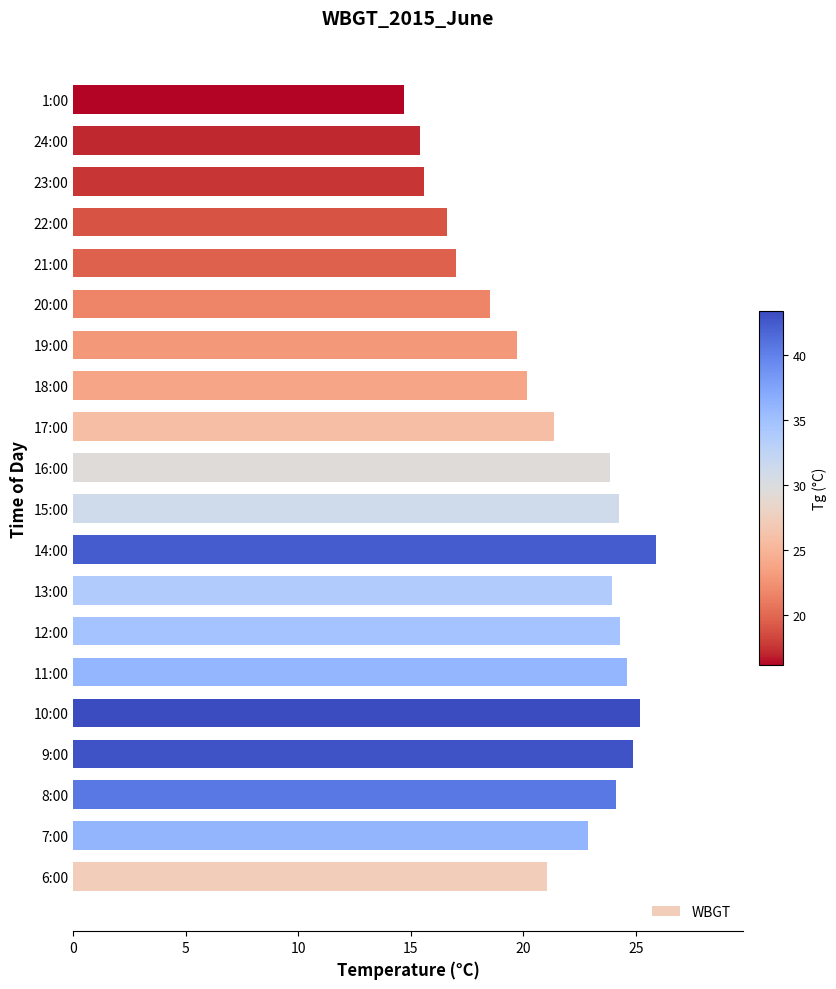

How many values exceed 22?

10